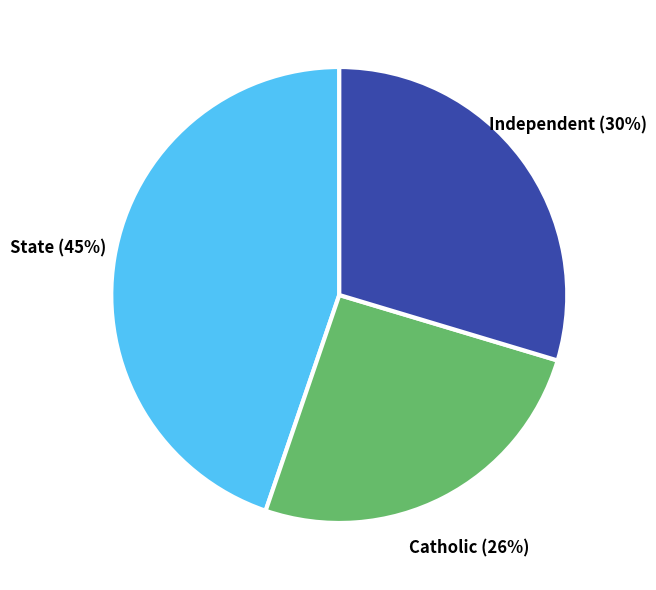

Does any single category account for the majority?

No